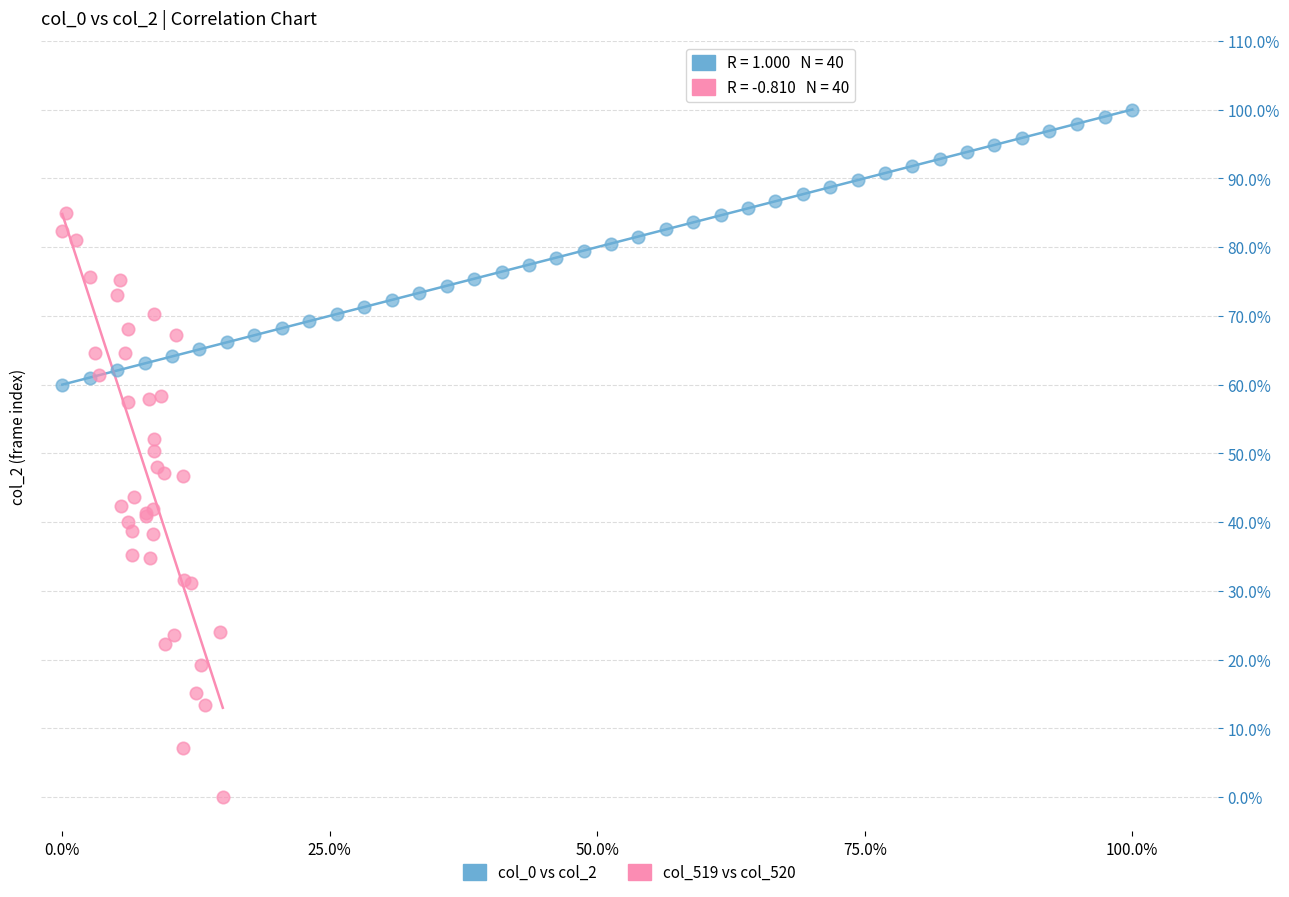

What are all the series names shown in the legend?

col_0 vs col_2, col_519 vs col_520